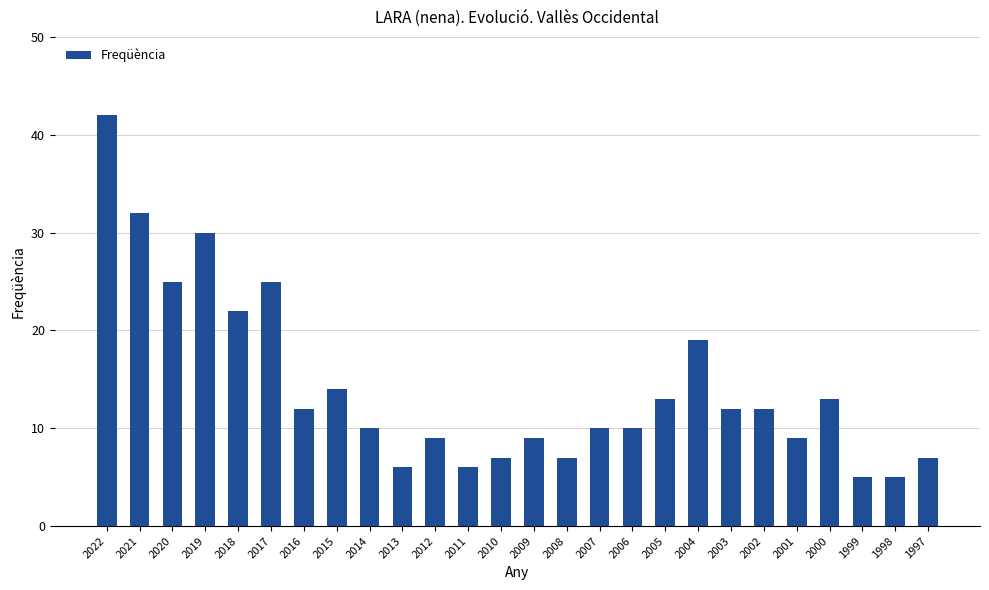

The chart shows a value of 5 at 1998. True or false?

True